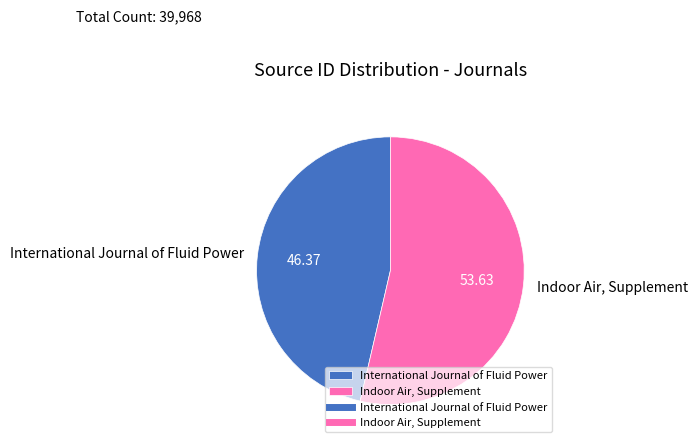

Which slice is the largest?

Indoor Air, Supplement